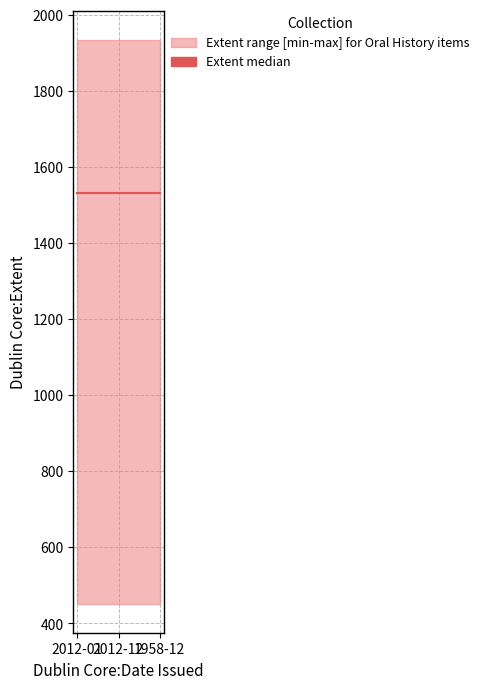

Reading right to left, transcribe all the data shown in this chart.

Extent (upper): 1958-12=1935	2012-12=1935	2012-01=1935
Extent (median): 1958-12=1533	2012-12=1533	2012-01=1533
Extent (lower): 1958-12=450	2012-12=450	2012-01=450